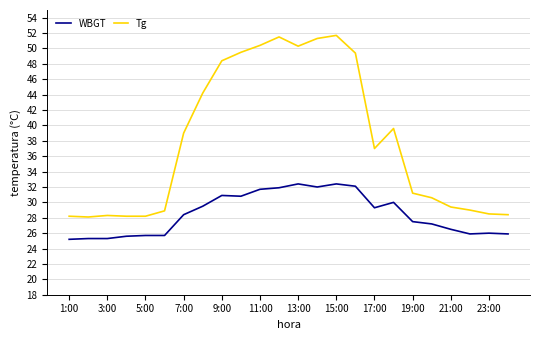

True or false: Tg and WBGT intersect in this chart.

False